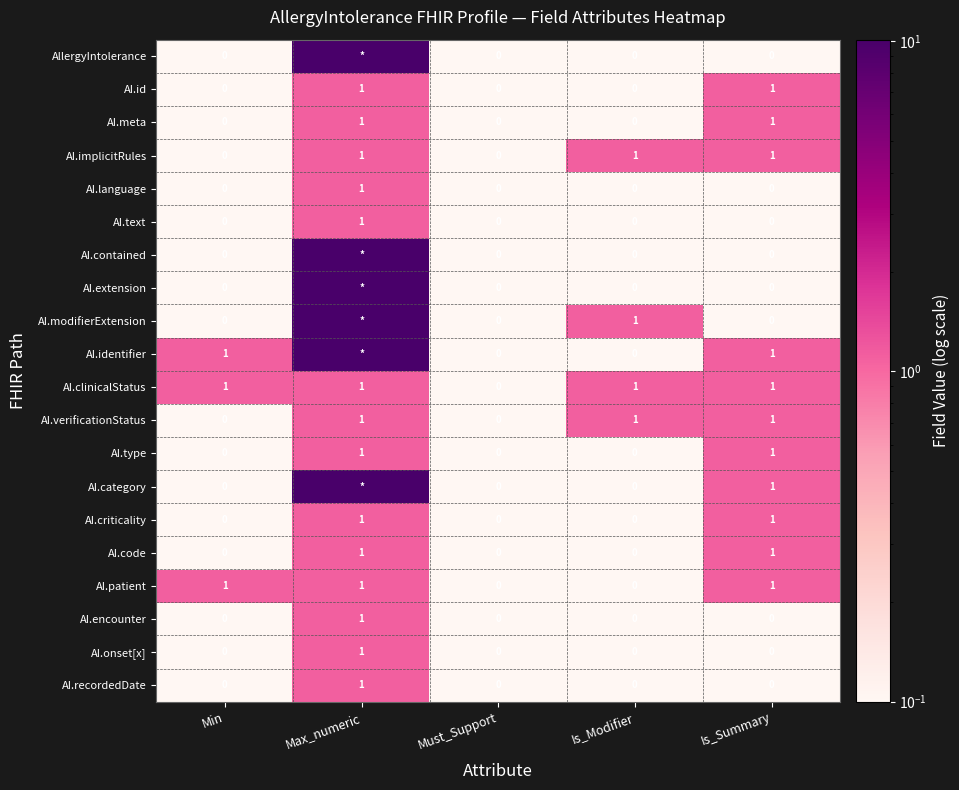

The AI.meta series shows 1.0 at Max_numeric. True or false?

True